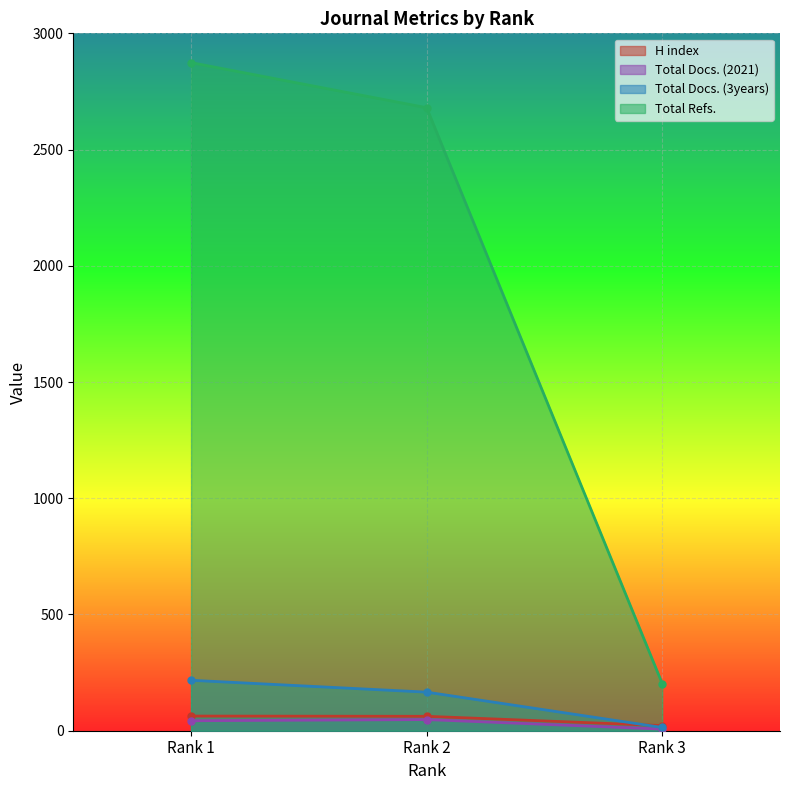

What value does the Total Refs. series have at Rank 2, to the nearest 10?

2680